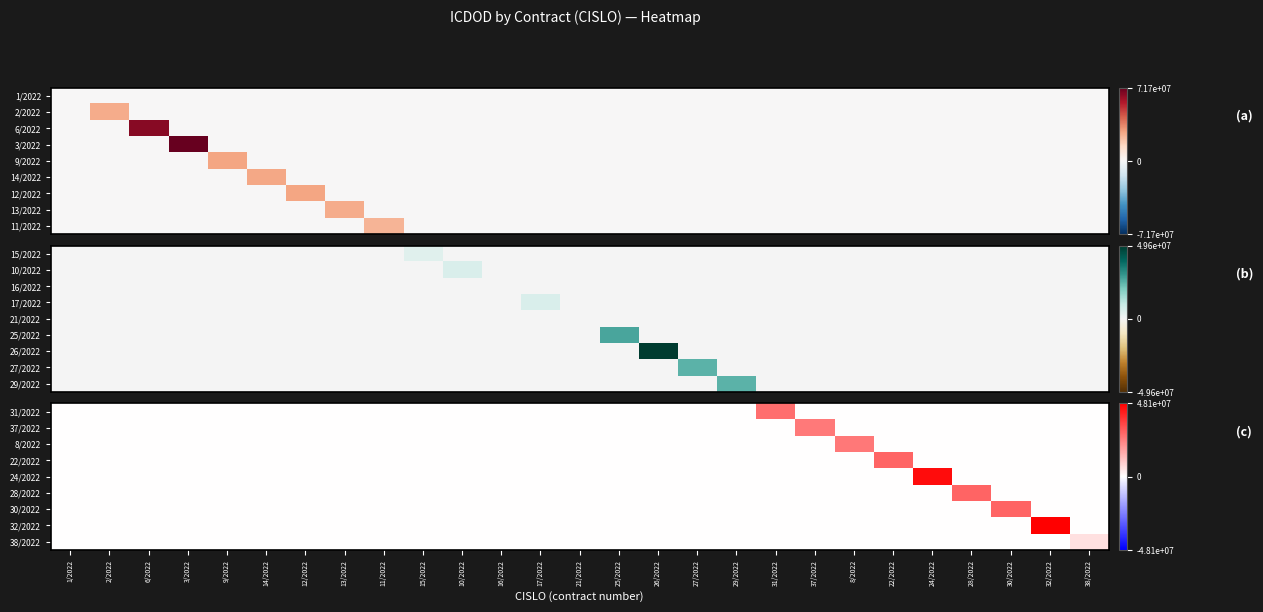

Between 14/2022 and 10/2022, which is larger?

14/2022